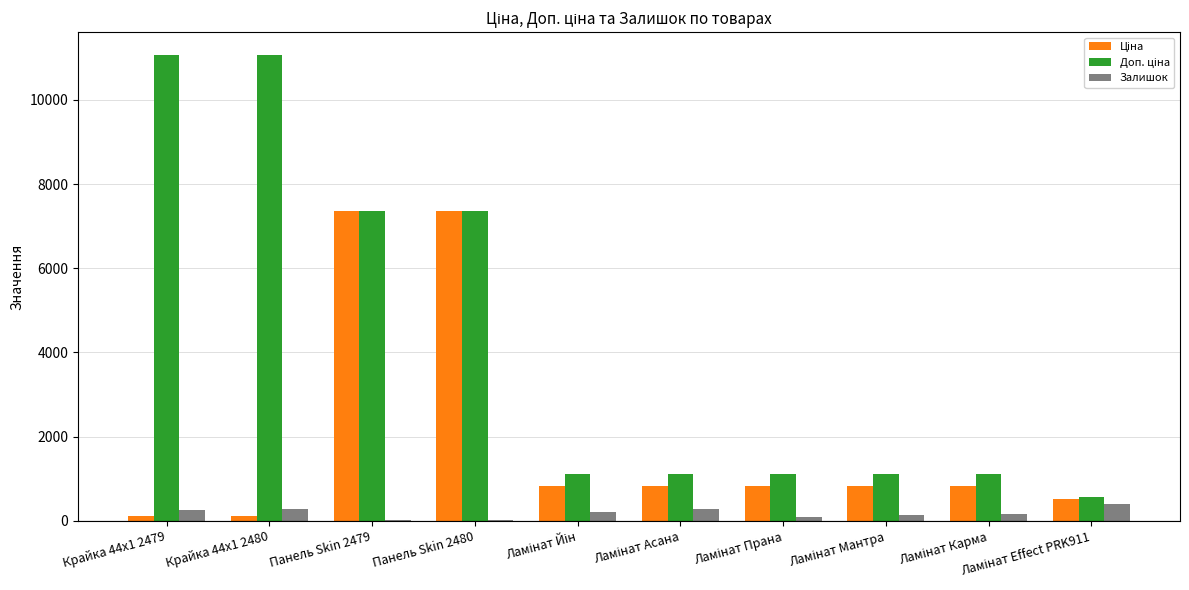

What is the greatest value displayed?

11055.0